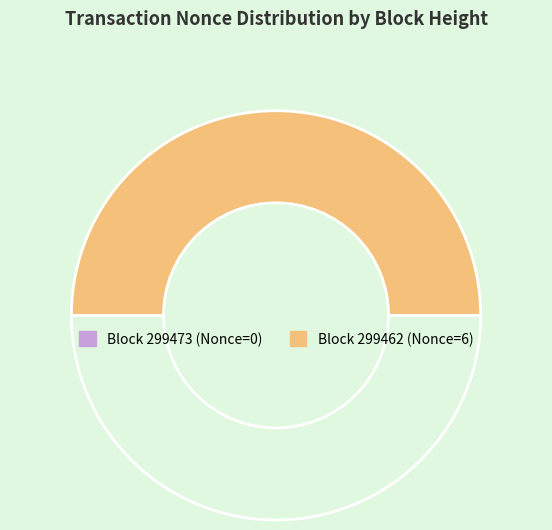

Which slice is the smallest?

299473